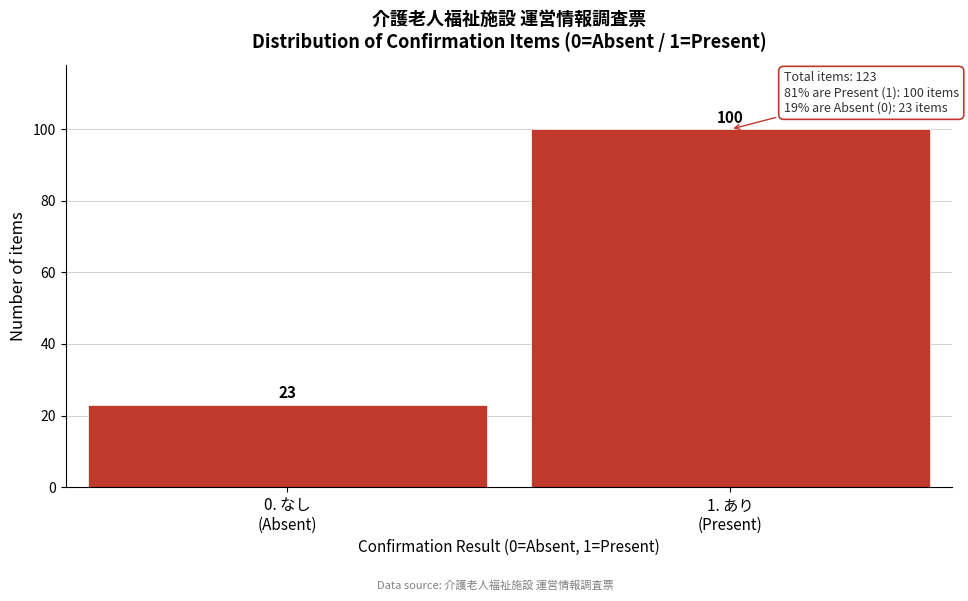

Reading right to left, list all the values displayed in this chart.

100	23